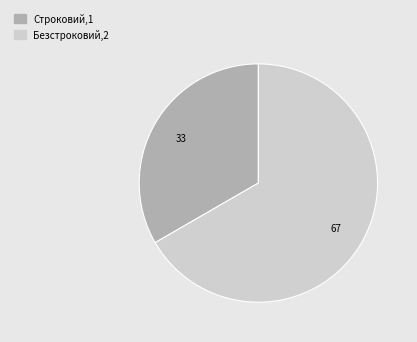

Rank the categories by value from lowest to highest.

Строковий, Безстроковий